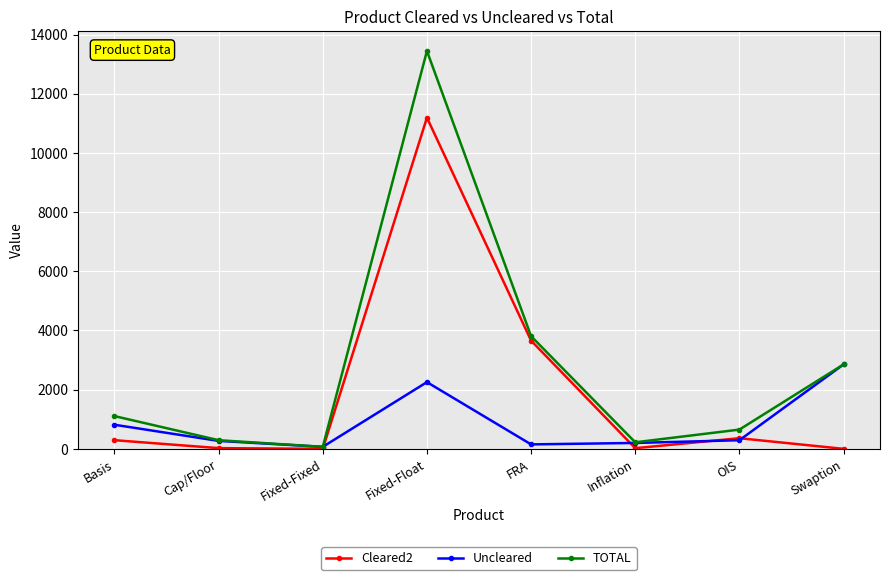

Which label corresponds to the largest value in the chart?

Fixed-Float